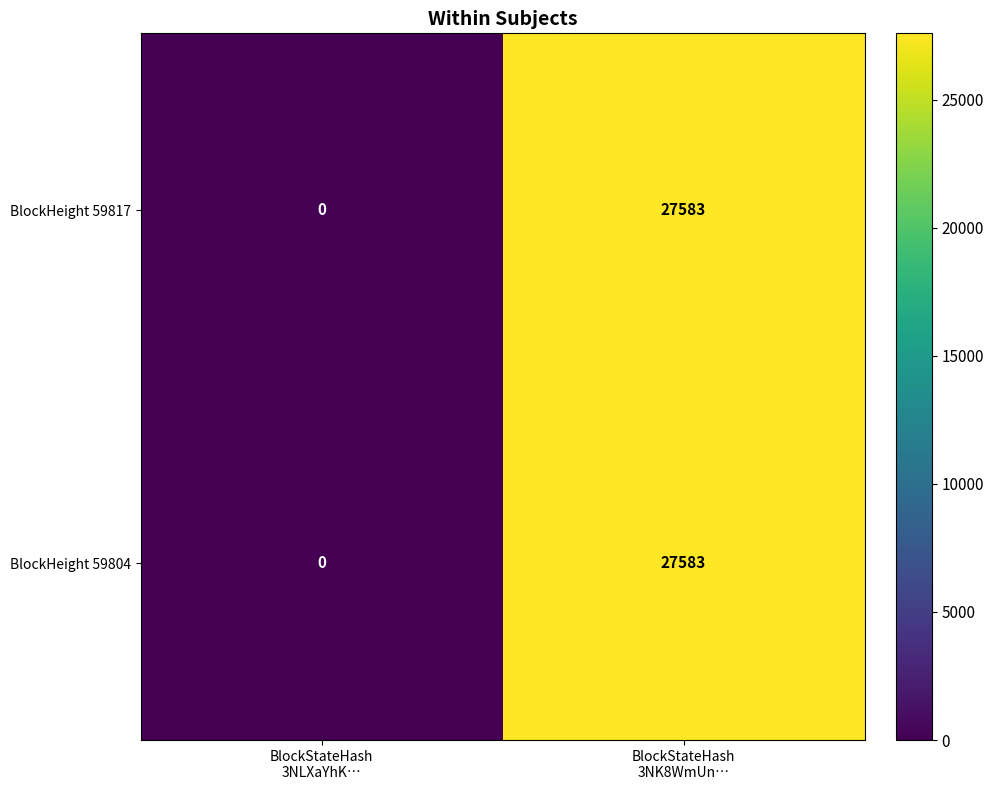

What is the highest value of the BlockHeight 59817 series?

27583